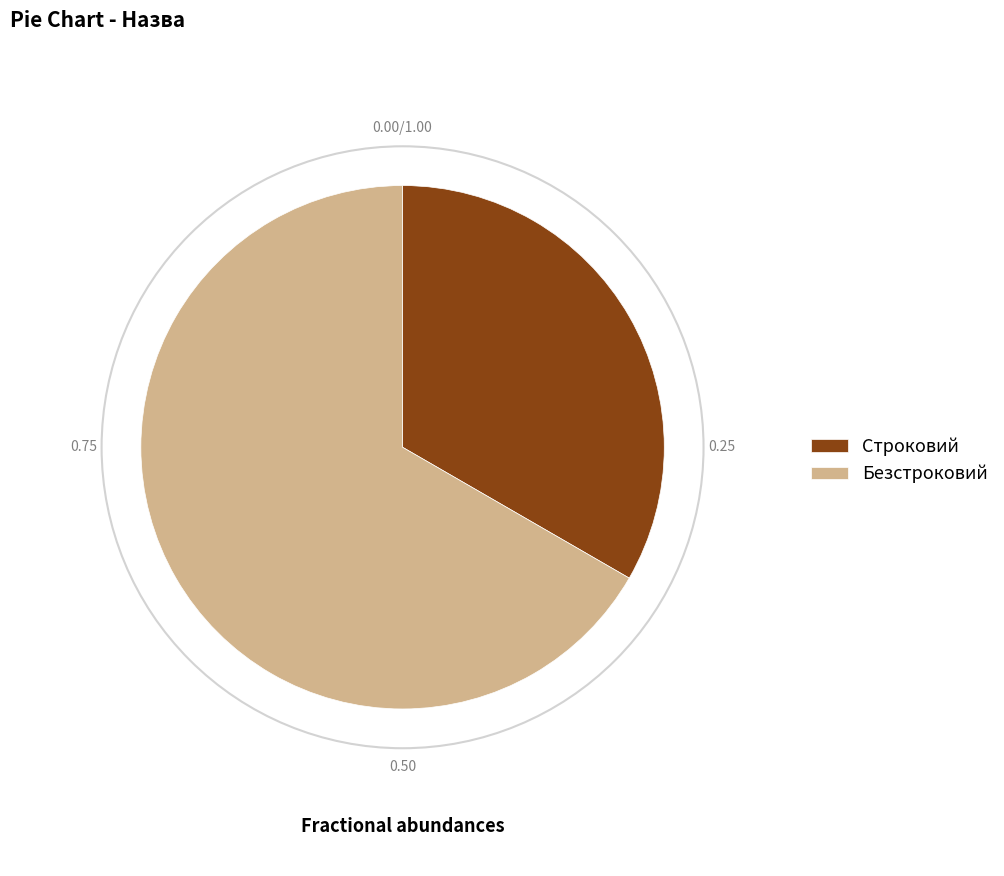

Rank the categories by value from highest to lowest.

Безстроковий, Строковий